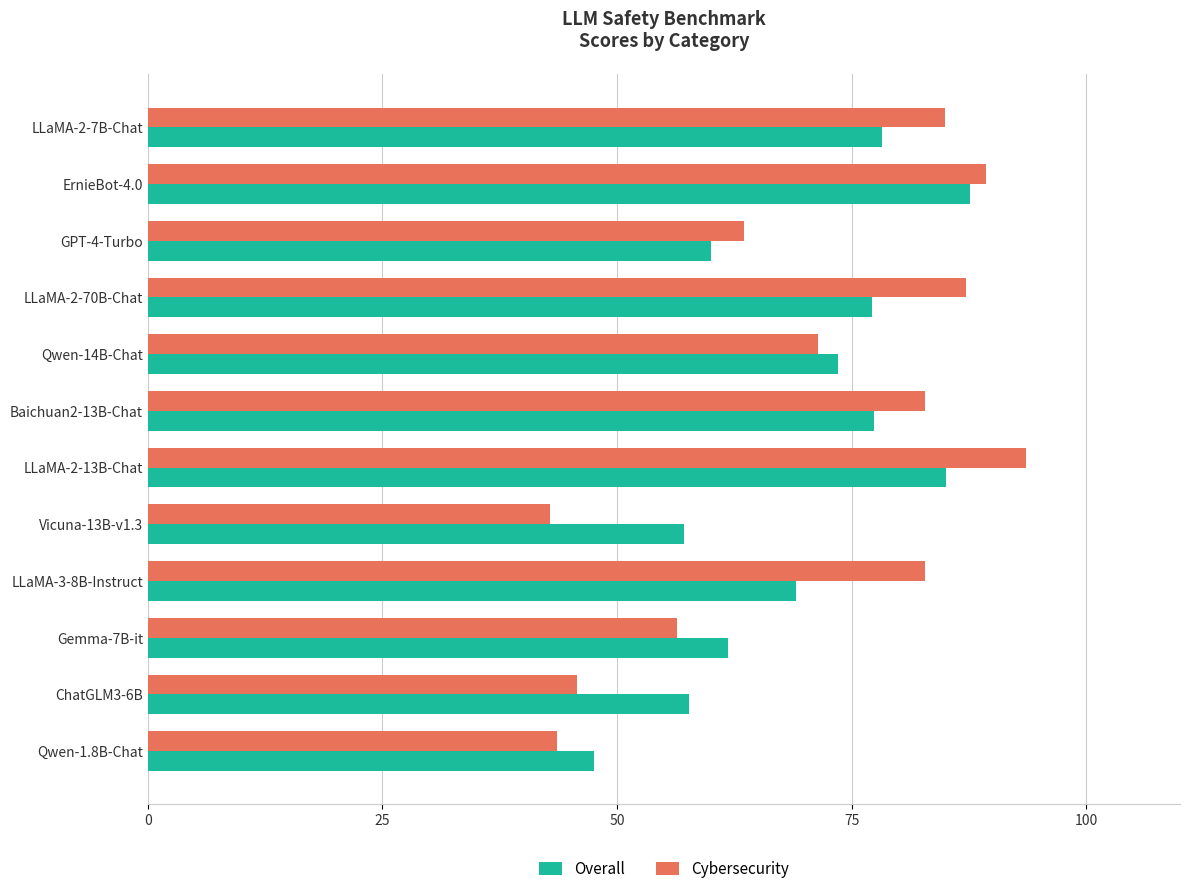

The value of Cybersecurity at Baichuan2-13B-Chat is 33.9. True or false?

False